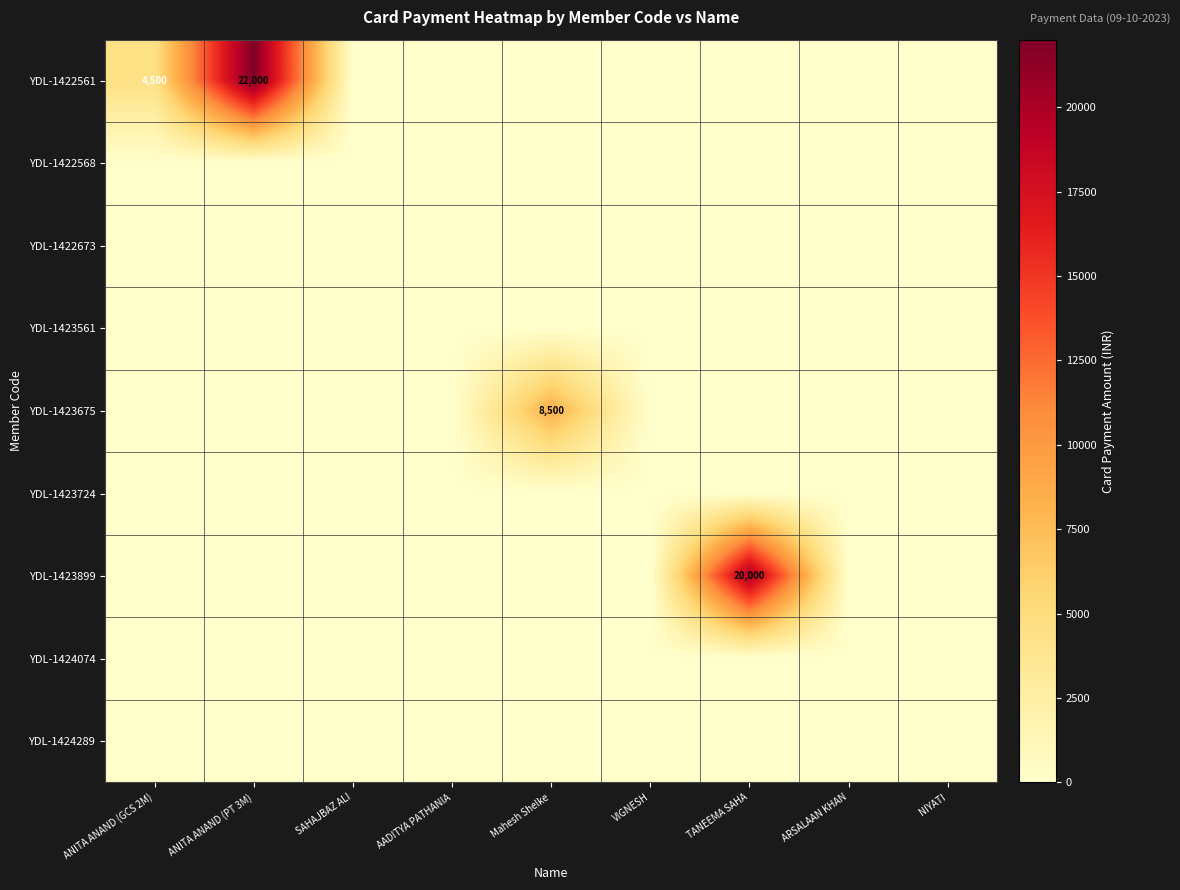

Which series has the widest spread of values?

YDL-1422561